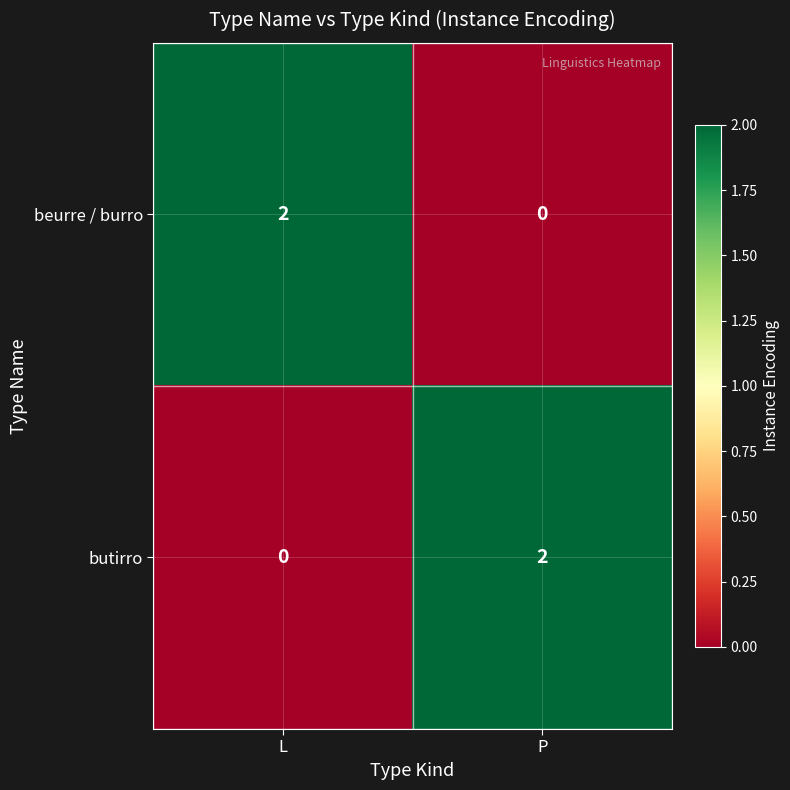

What is the difference between the highest and lowest values at L?

2